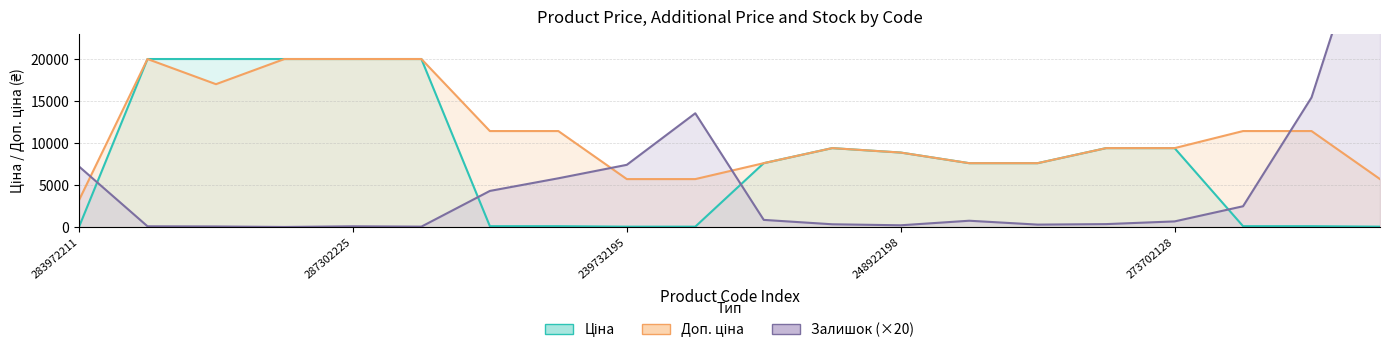

In Ціна, how many points are higher than both neighbors (excluding endpoints)?

1